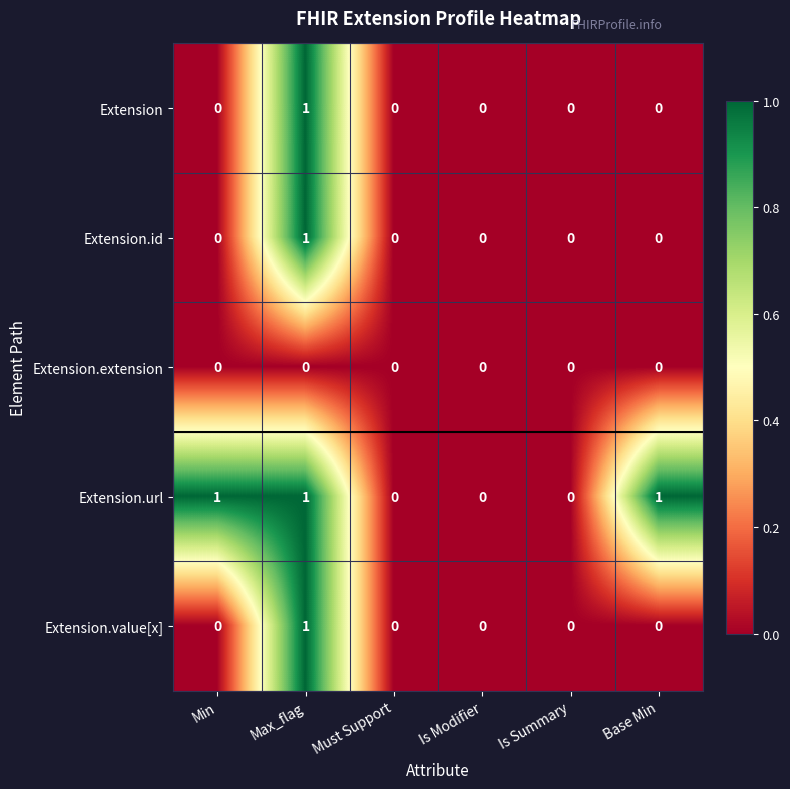

True or false: Extension.extension has a value of 0 at Is Modifier.

True